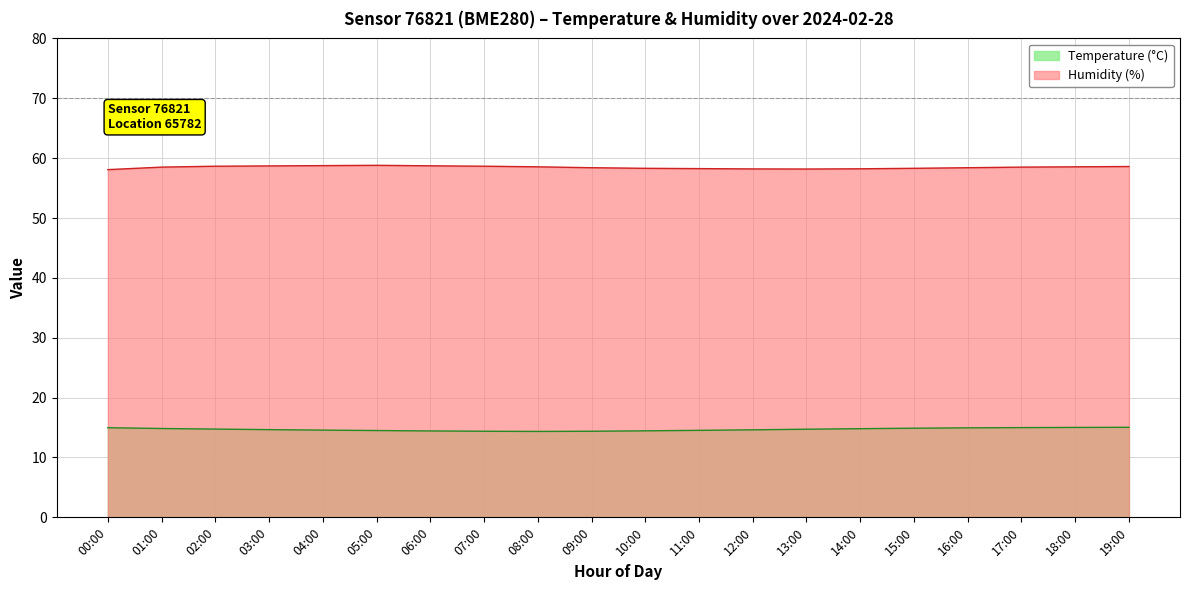

What is the minimum value shown in the chart?

14.3